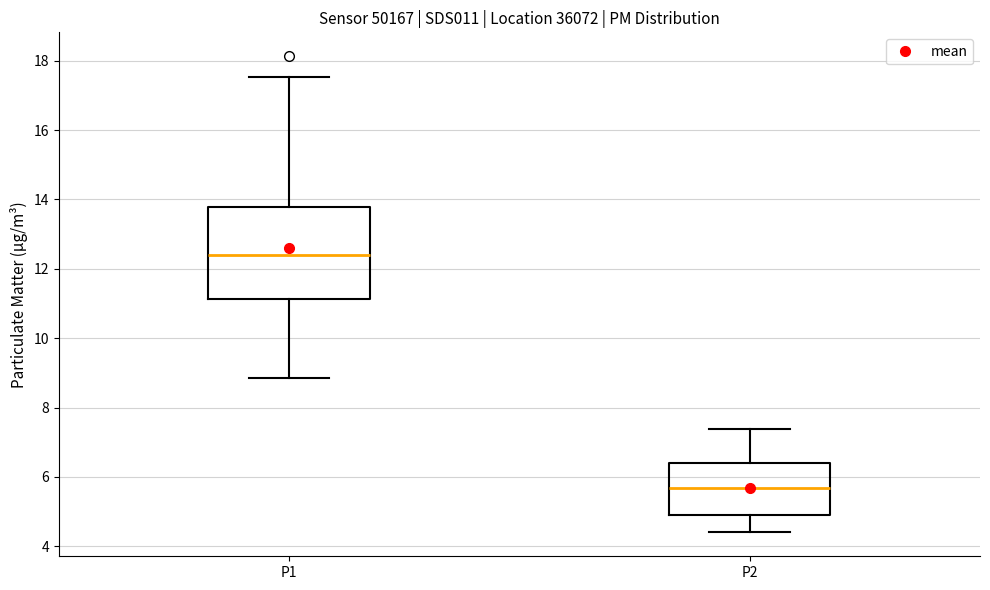

Which box is the tallest, from its lower edge to its upper edge?

P1